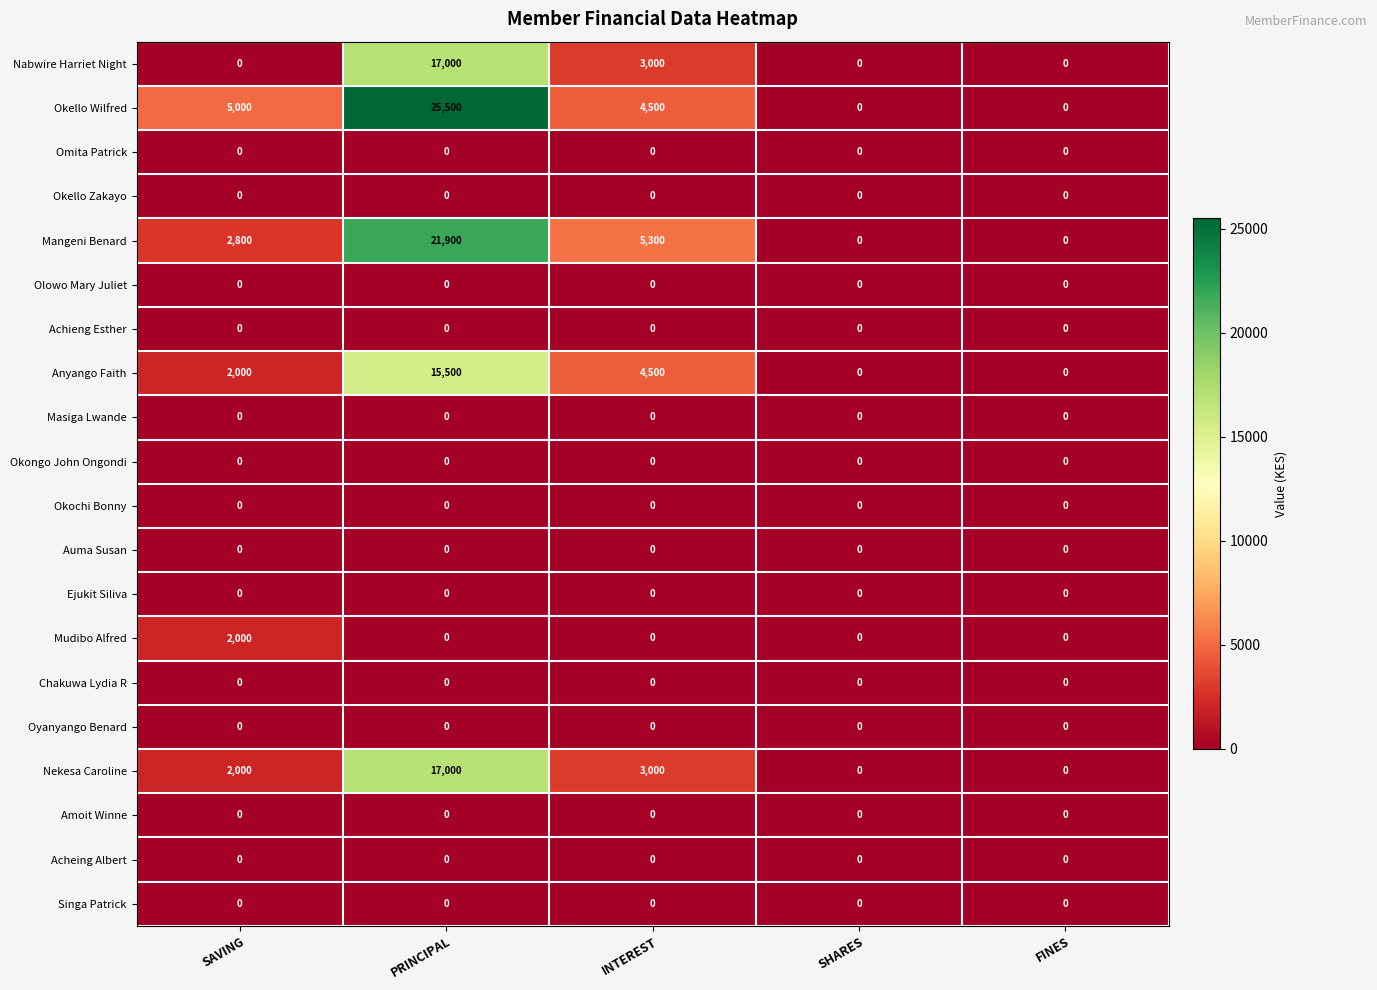

How many series are shown in this chart?

20